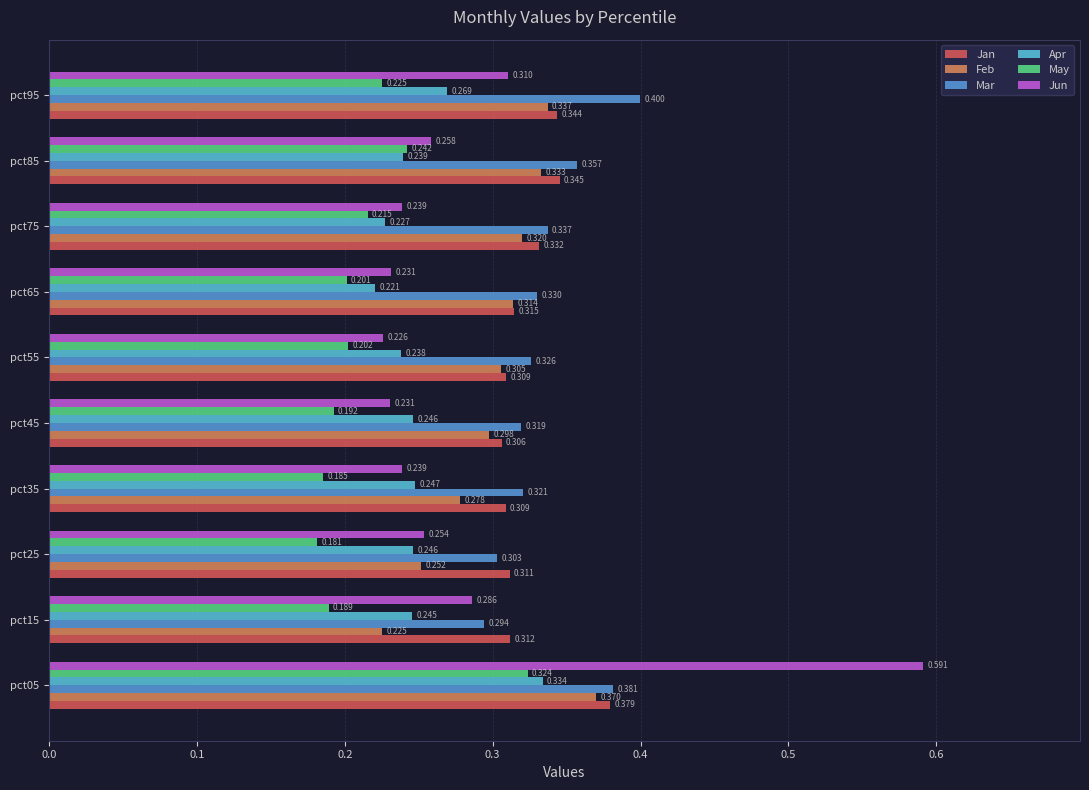

Which series has the largest total across all categories?

Mar